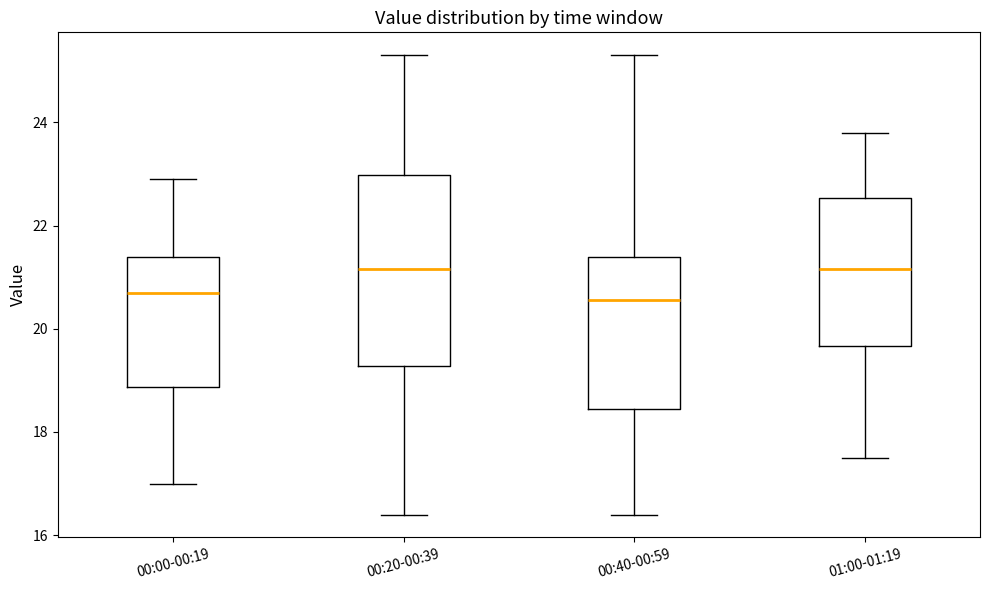

Where is the lower edge of the box for 00:00-00:19 on the y-axis? The values are not printed on the chart, so give them approximately, as read against the axis.

18.8